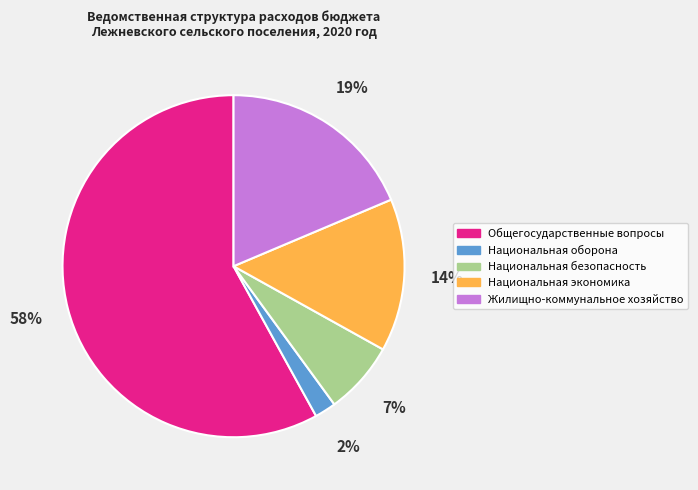

To the nearest percent, what is the combined percentage of Национальная оборона and Национальная безопасность?

9%